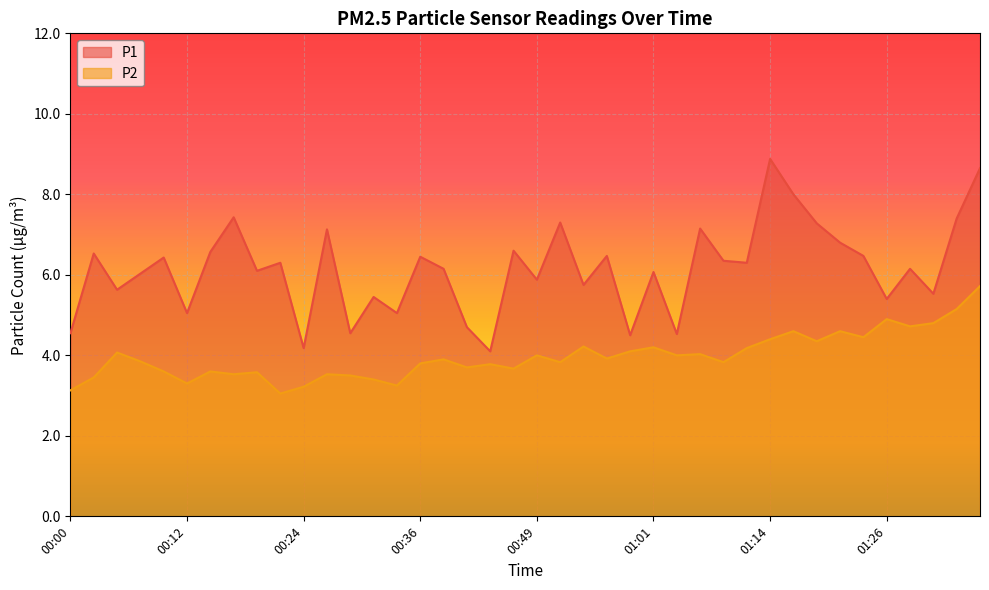

Count the number of data series in this chart.

2